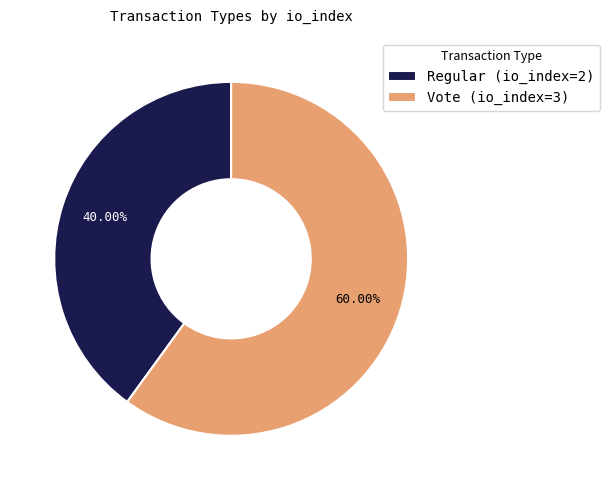

What percentage is the Regular (io_index=2) slice, to the nearest percent?

40%